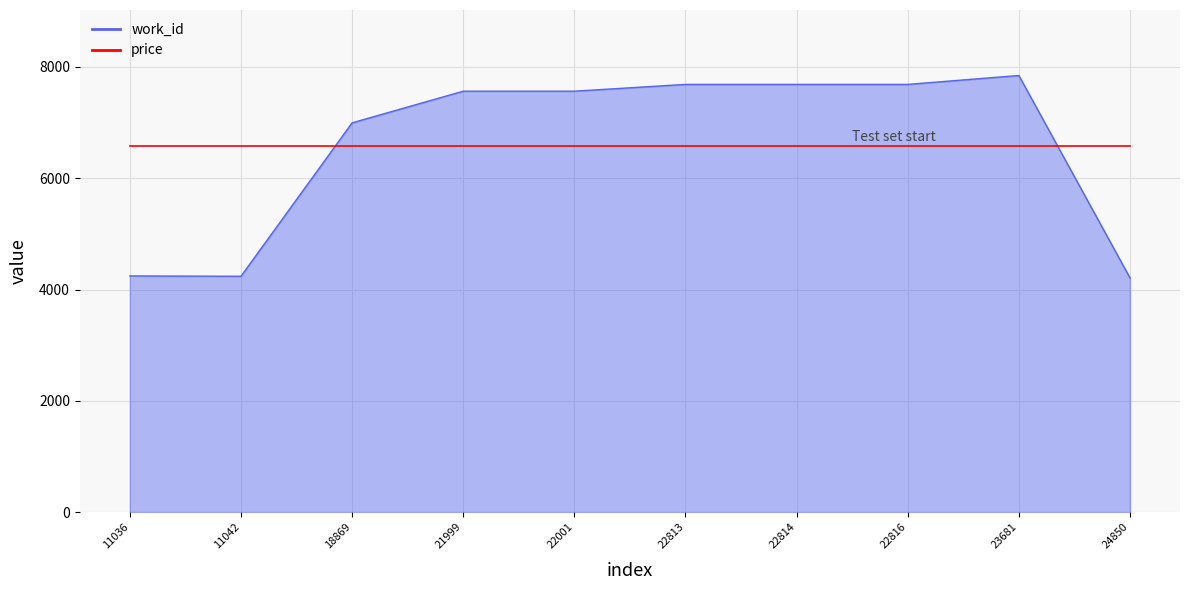

Which series has the largest range (max minus min)?

work_id